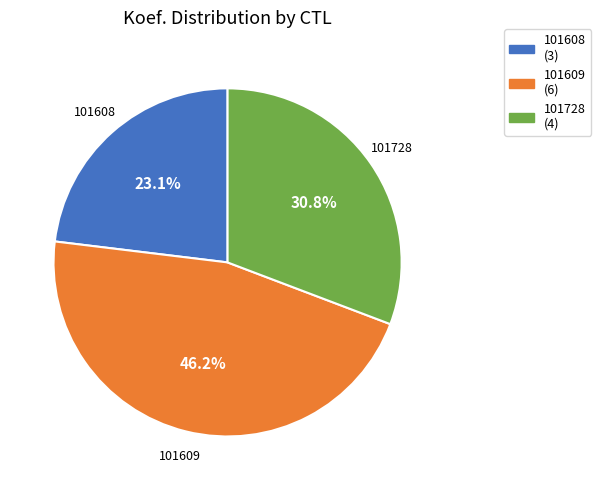

How many slices are in this pie chart?

3